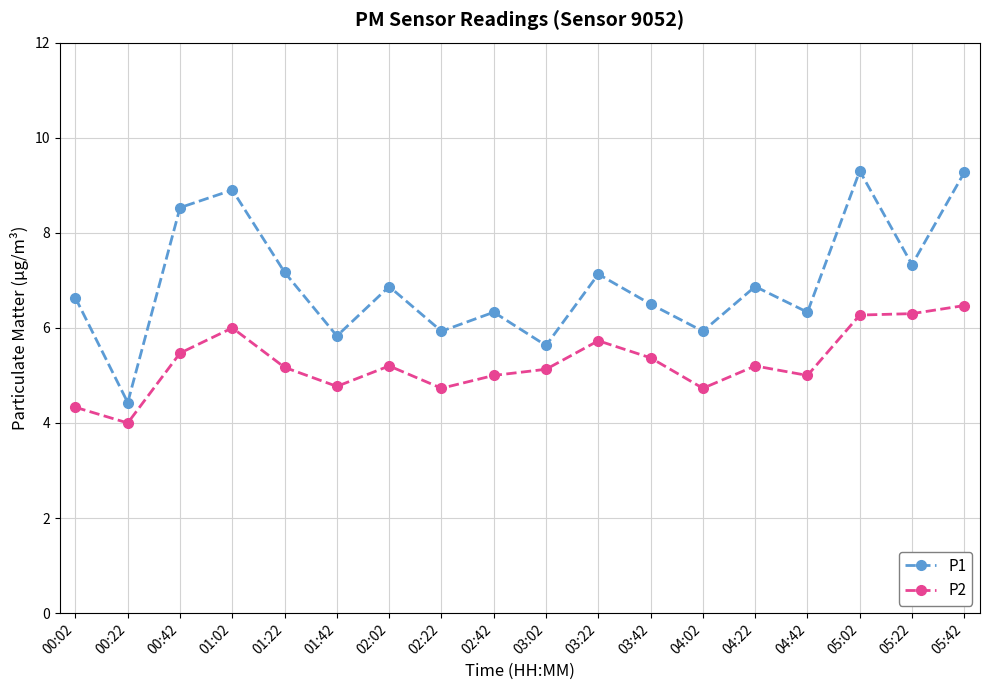

At which label does P2 first exceed 5?

00:42